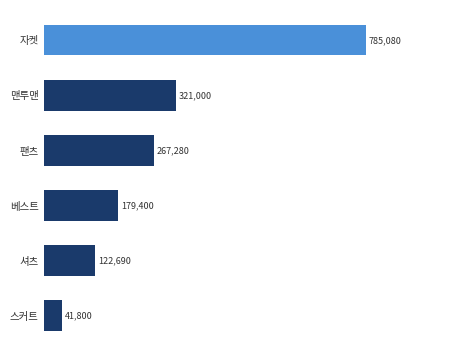

Reading top to bottom, transcribe all the data shown in this chart.

자켓=785080	맨투맨=321000	팬츠=267280	베스트=179400	셔츠=122690	스커트=41800